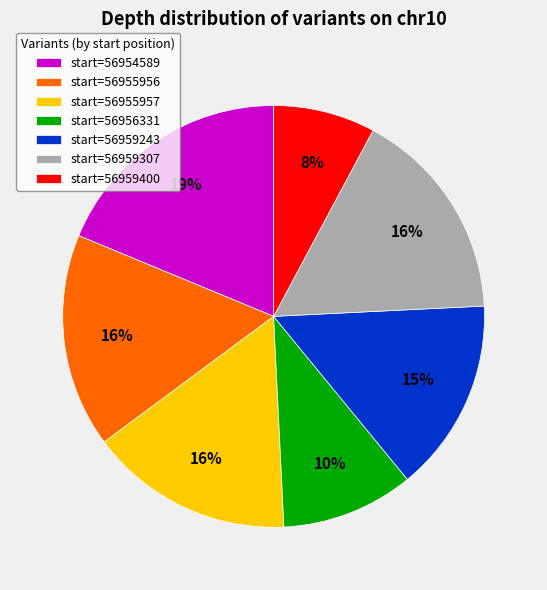

Is there any slice that represents more than half of the pie?

No